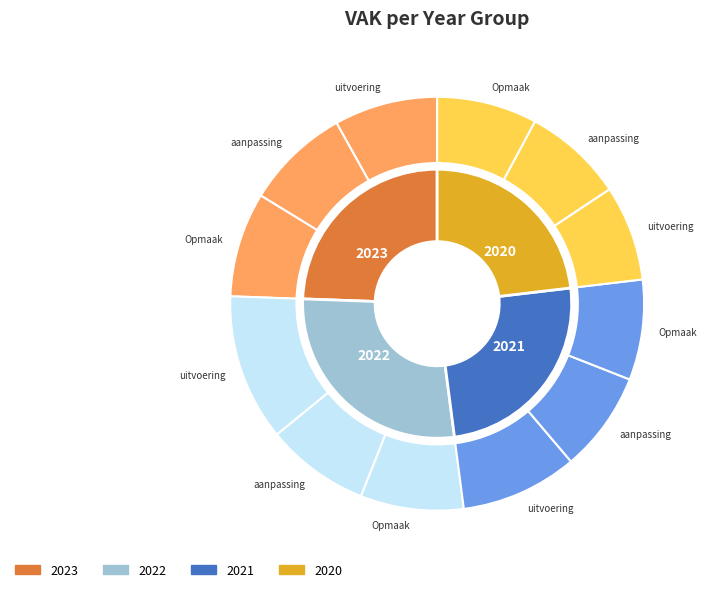

What portion of the pie excludes 2022 uitvoering?

88.5%